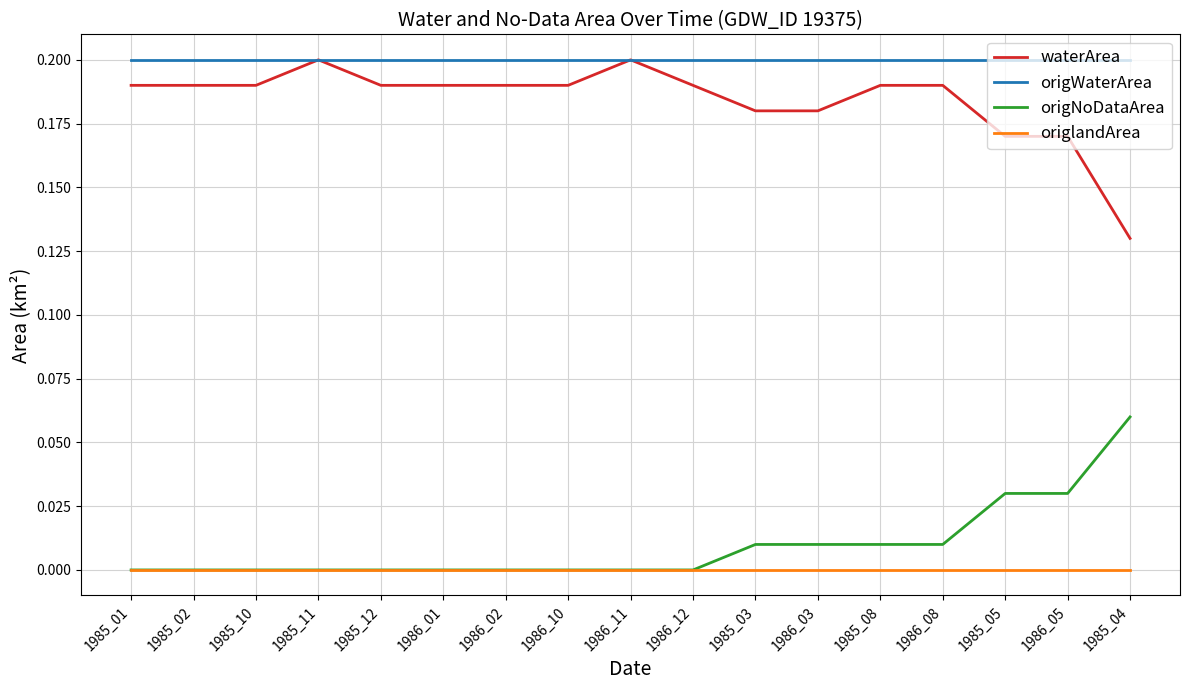

Which category has the highest value in the origNoDataArea series?

1985_04